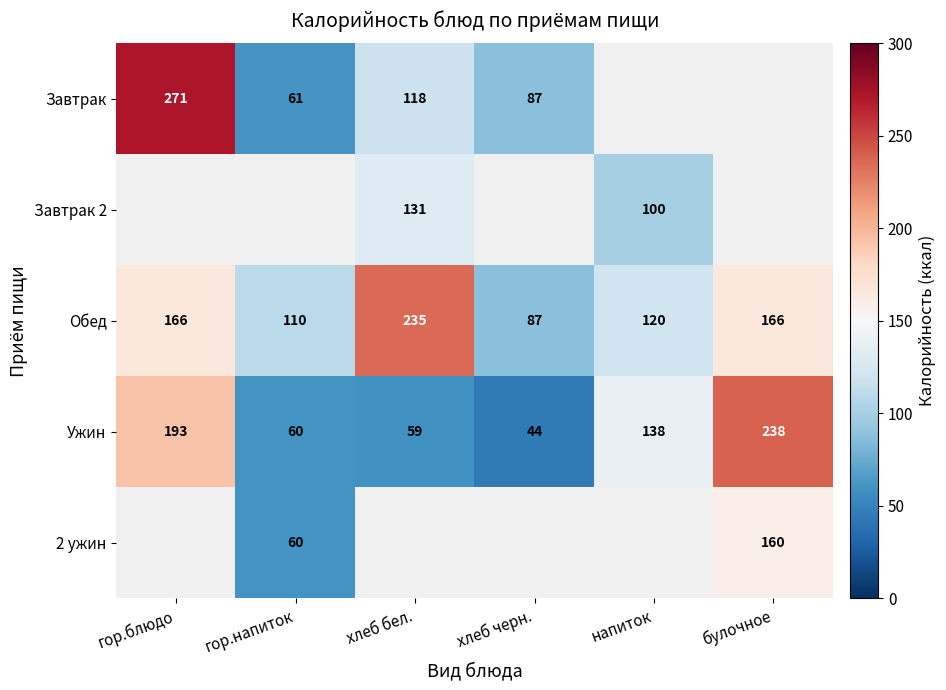

What is the average value of the Обед series?

147